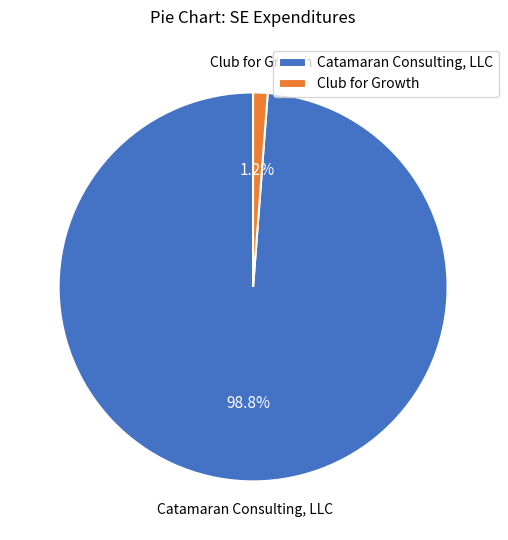

To the nearest percent, what portion does Club for Growth represent?

1%